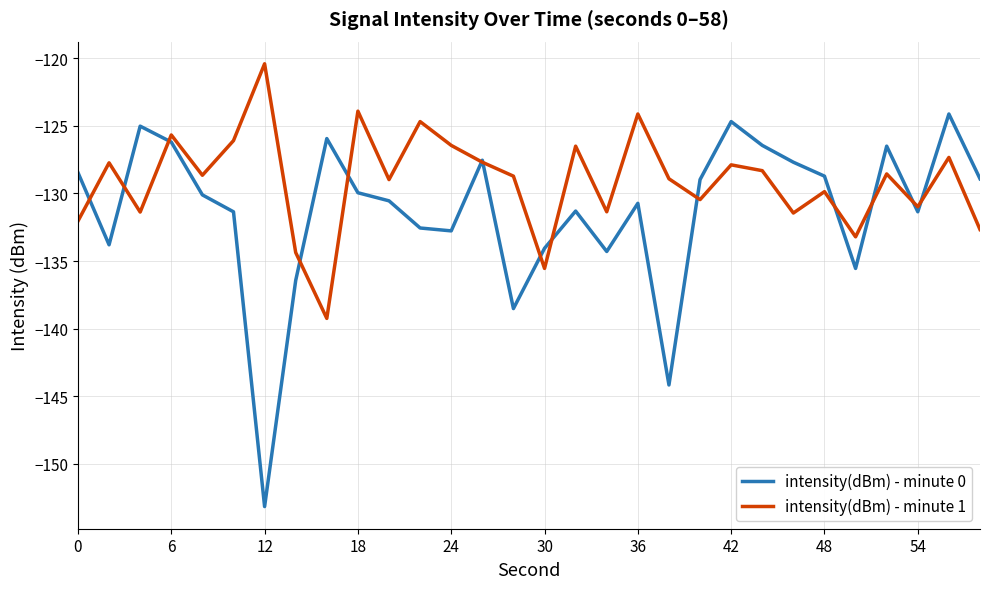

Does the chart have visible grid lines?

Yes